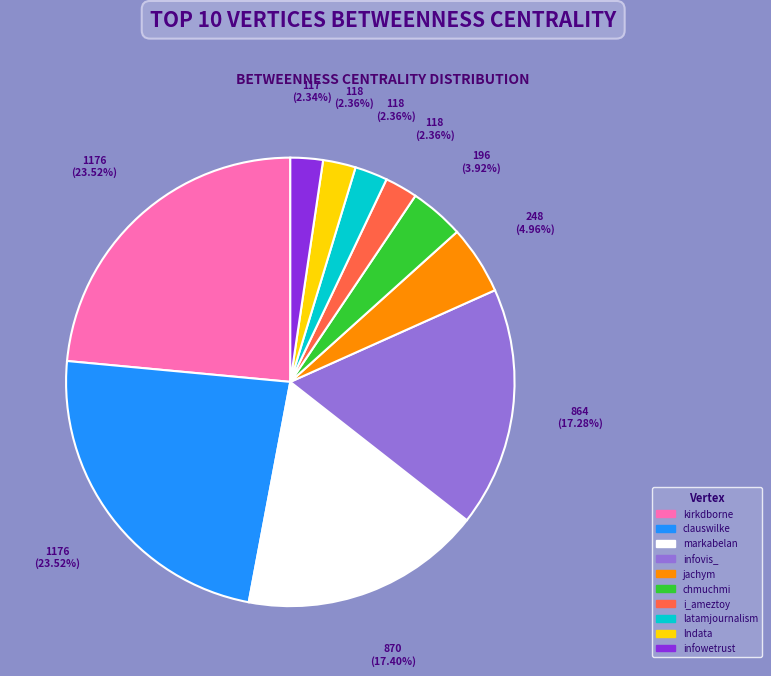

The infowetrust slice represents 8% of the pie. True or false?

False